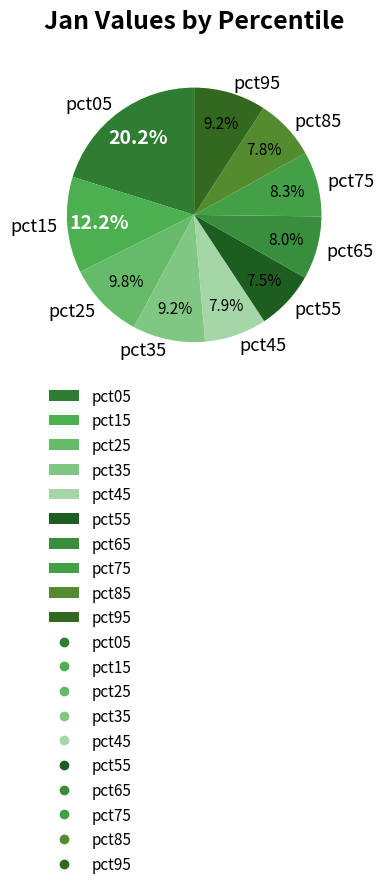

Does pct55 represent more than half of the total?

No